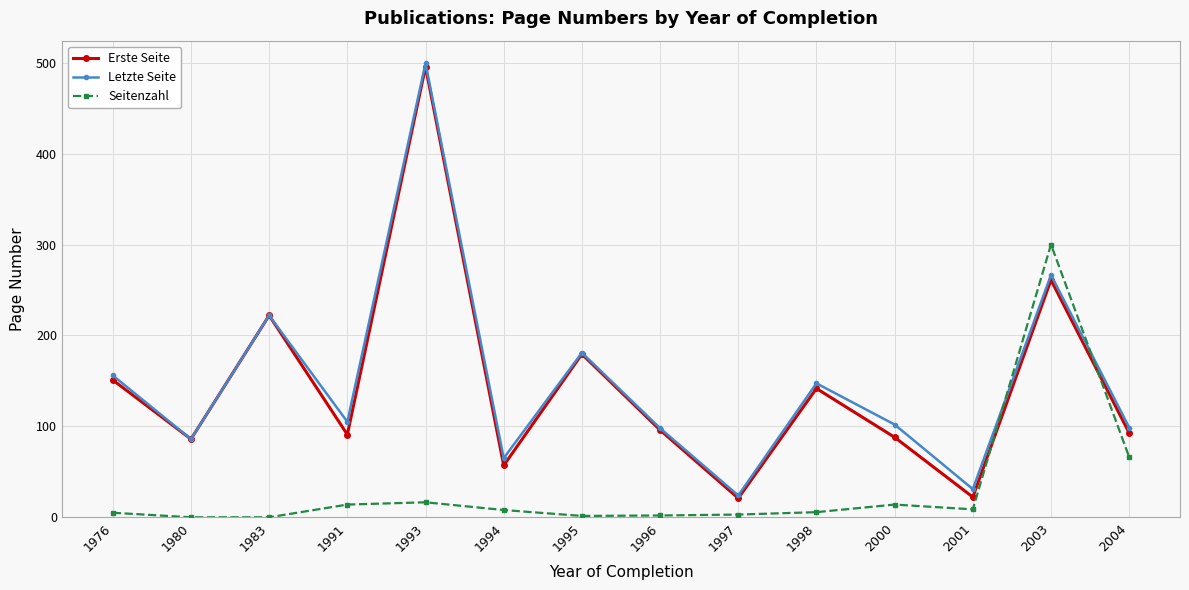

The Seitenzahl series shows 100.7 at 2003. True or false?

False